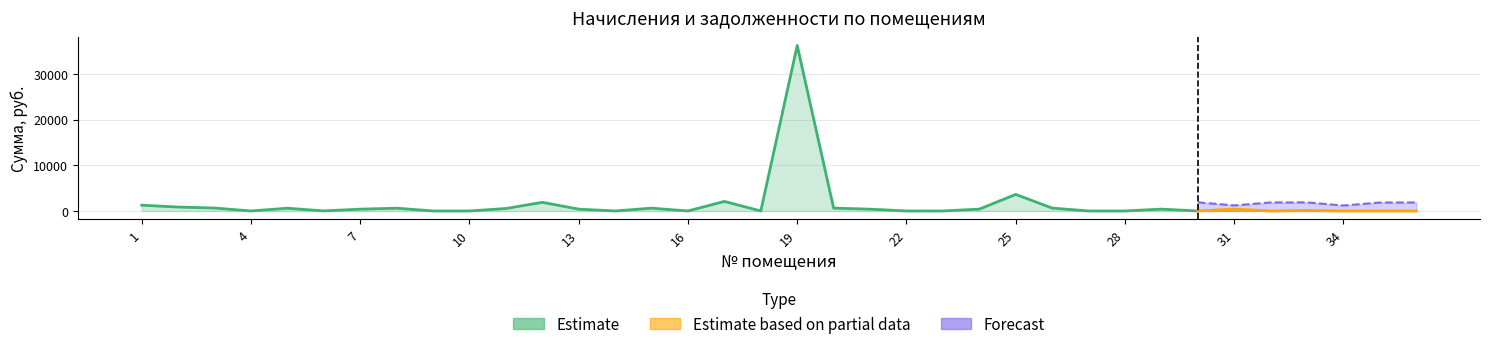

Count the number of categories in the chart.

36